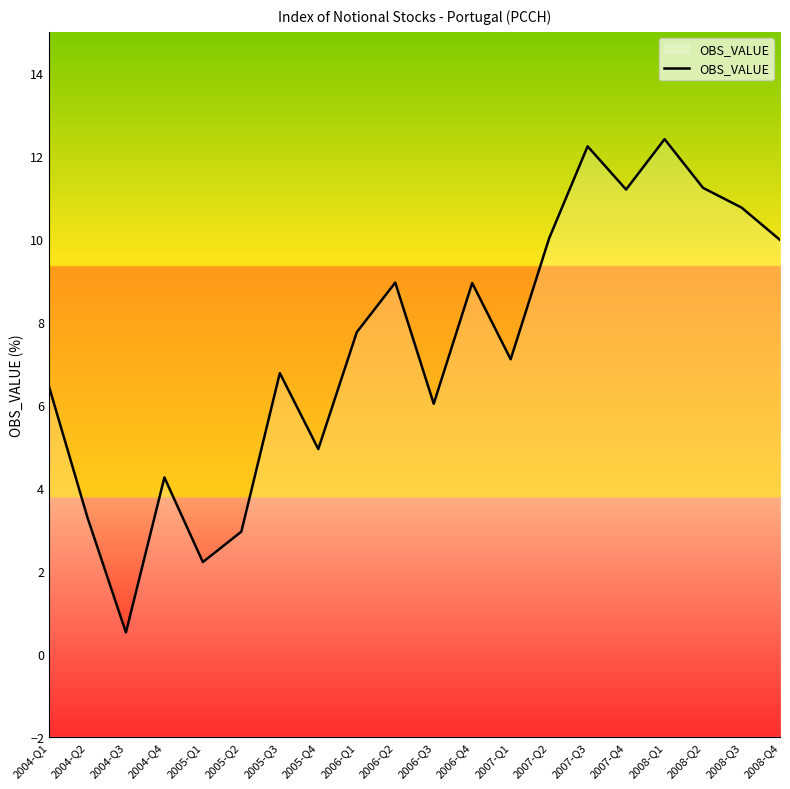

How many interior local peaks (higher than both neighbors) does the data have?

6